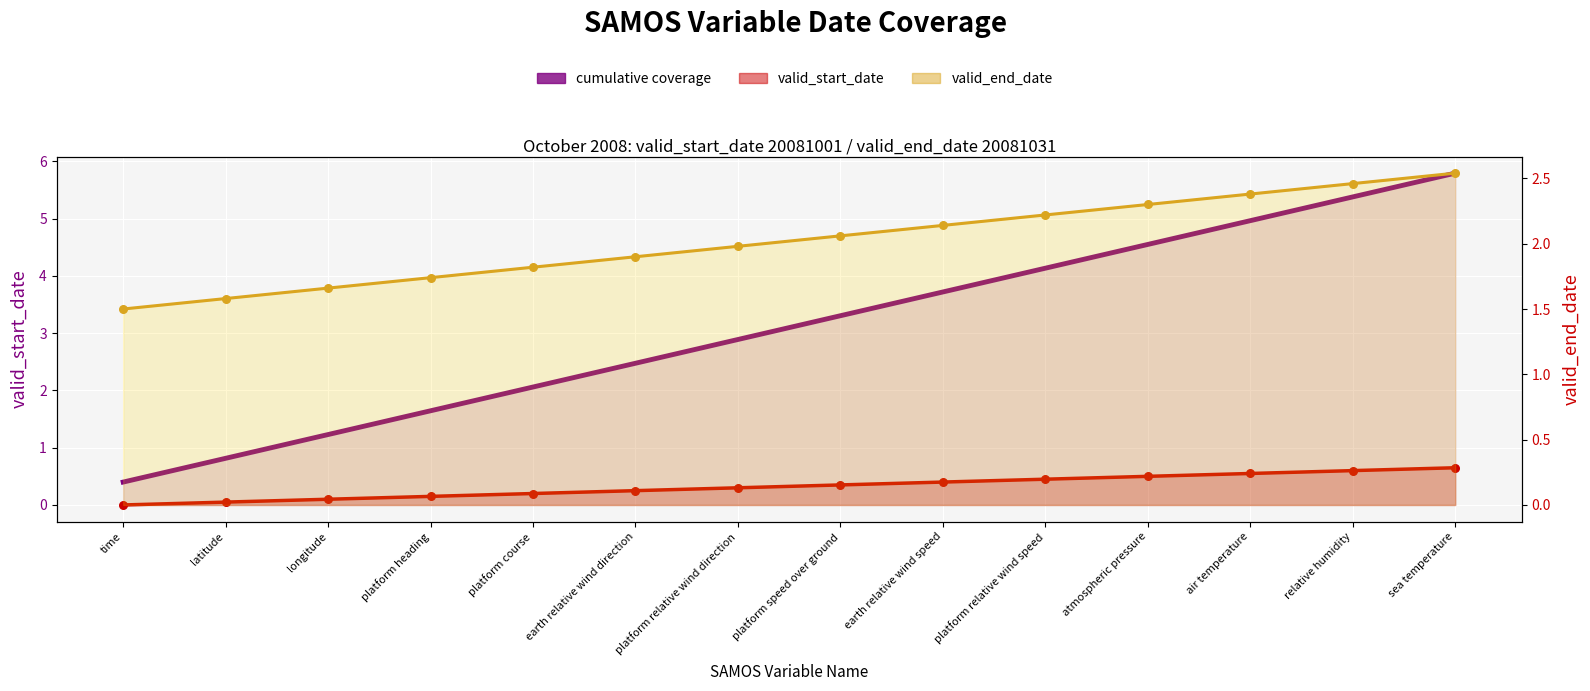

What is the total value across all series at longitude?

3.0